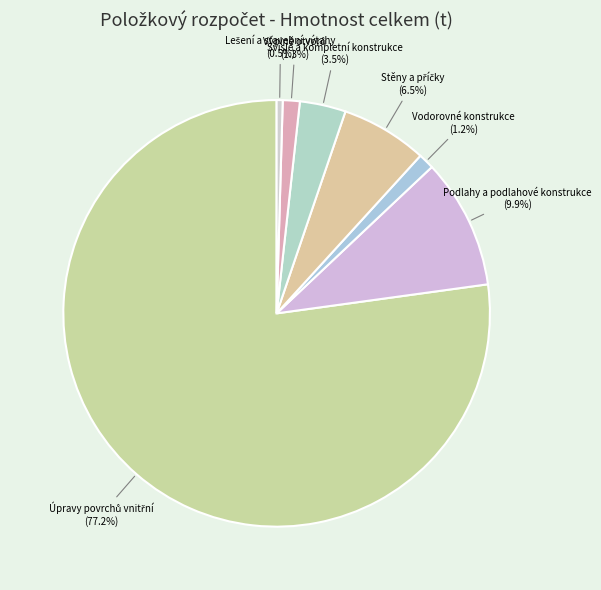

How many segments does this pie chart have?

7